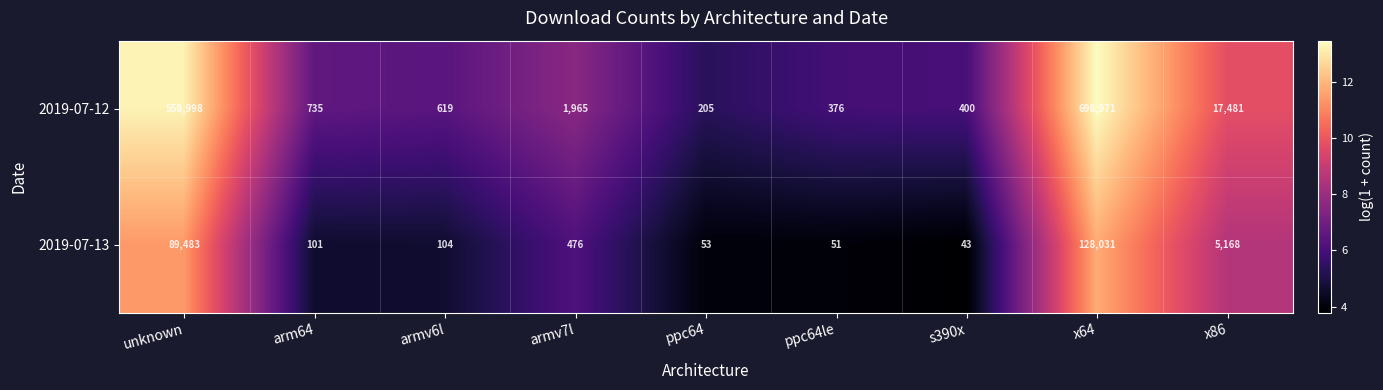

Rank the series by their maximum value, from highest to lowest.

2019-07-12, 2019-07-13